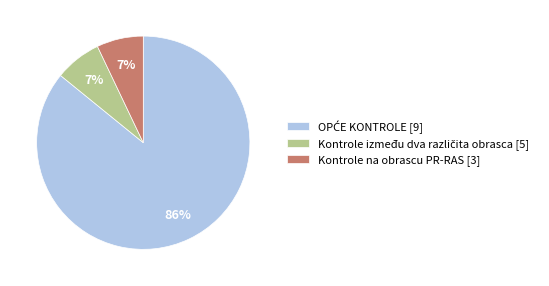

True or false: Kontrole na obrascu PR-RAS [3] accounts for 7% of the total.

True